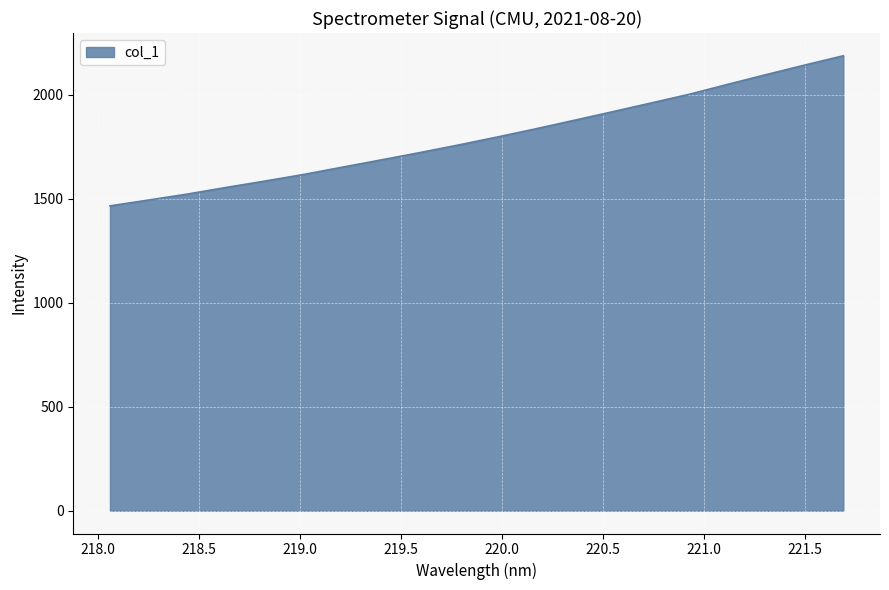

Reading left to right, transcribe all the data shown in this chart.

1466.4	1494.5	1523.0	1554.8	1585.3	1616.9	1651.9	1686.6	1721.7	1758.2	1796.4	1835.9	1876.9	1918.5	1960.5	2002.9	2050.7	2097.7	2143.7	2188.3